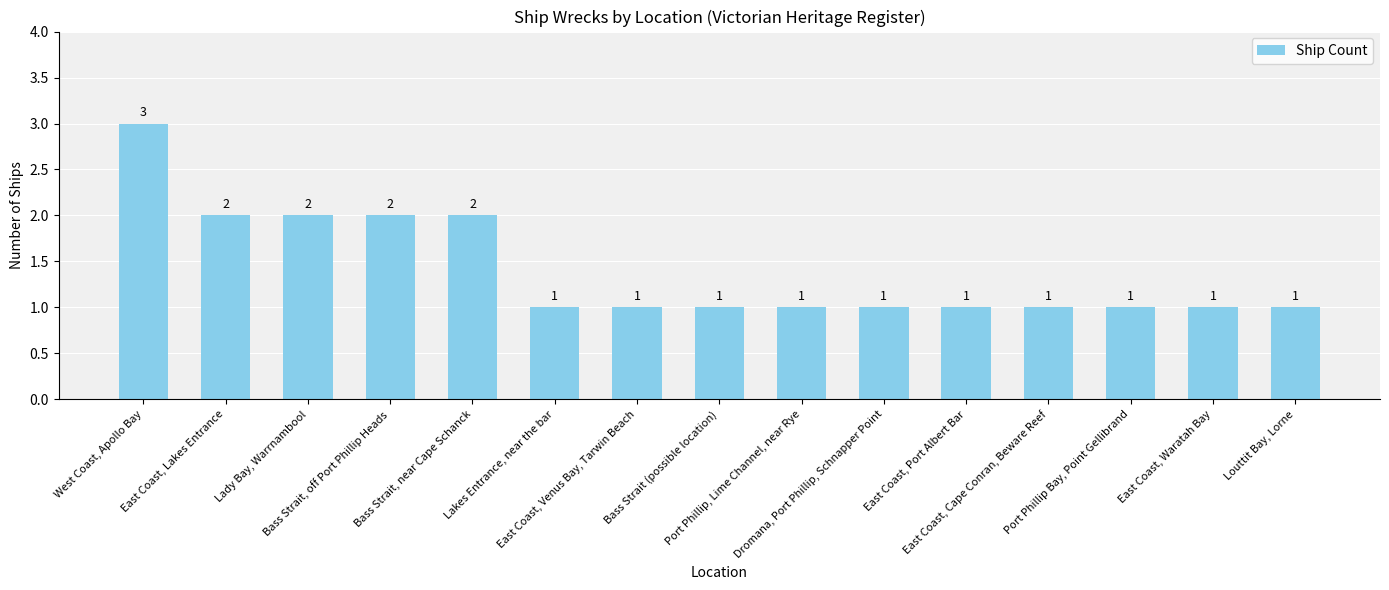

What is the sum of all values?

21